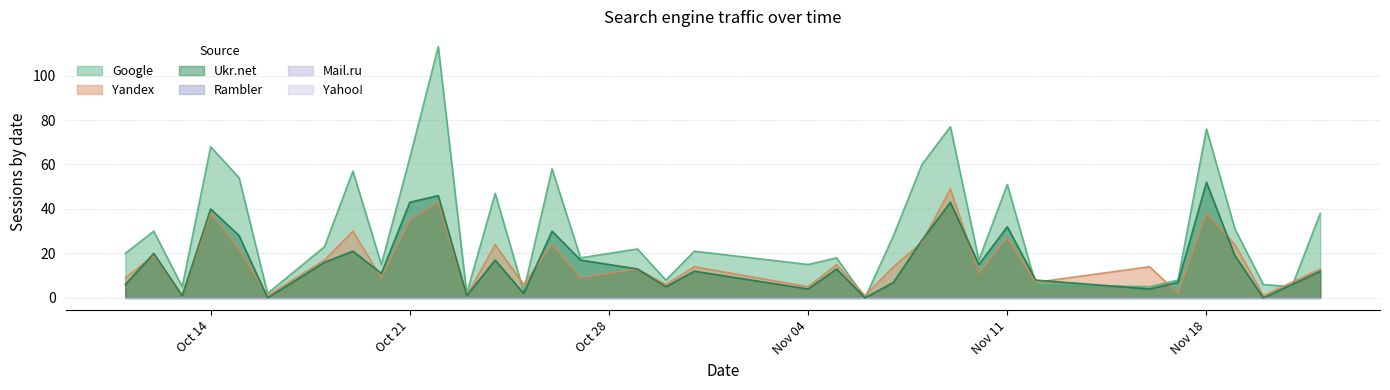

In Ukr.net, how many points are lower than both neighbors (excluding endpoints)?

11